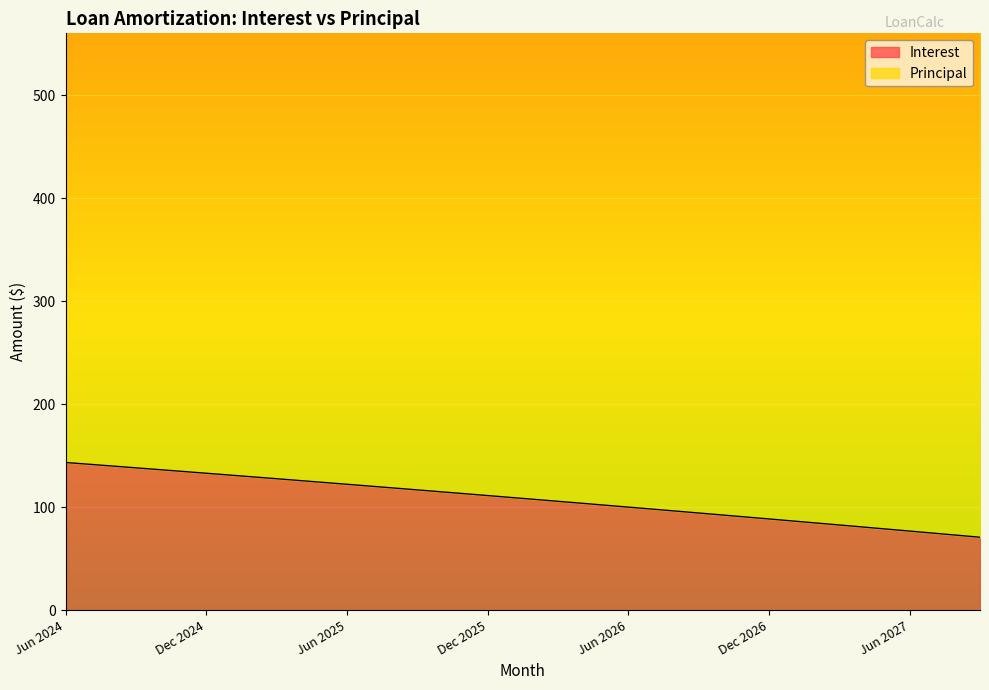

The value at Jul 2024 is 141.6. True or false?

True